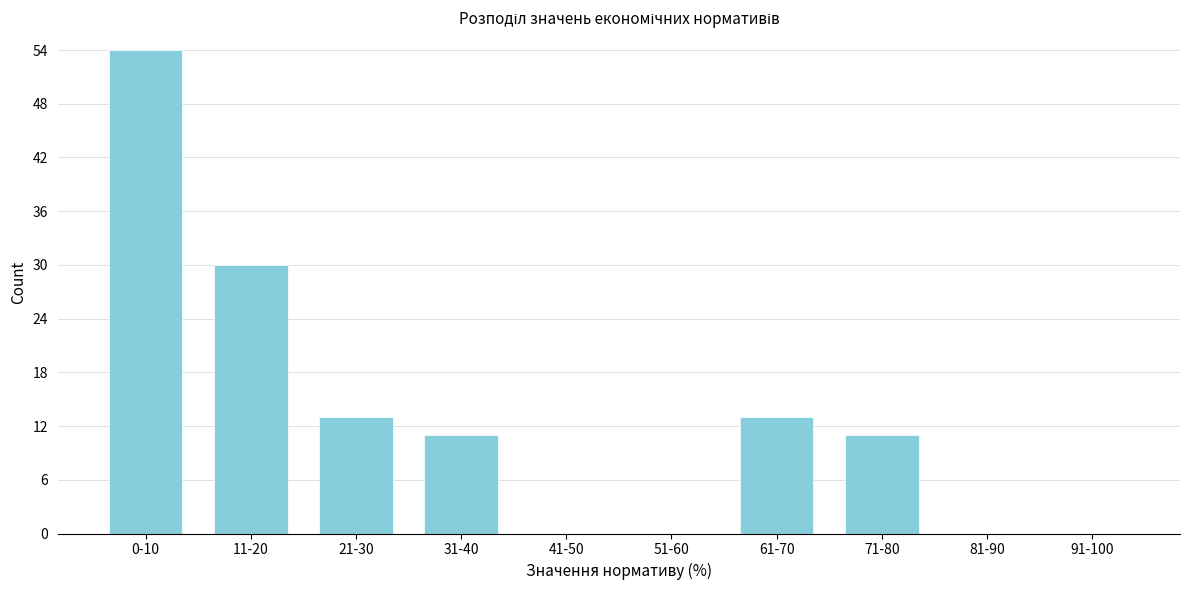

Reading left to right, transcribe all the data shown in this chart.

0-10=54	11-20=30	21-30=13	31-40=11	41-50=0	51-60=0	61-70=13	71-80=11	81-90=0	91-100=0